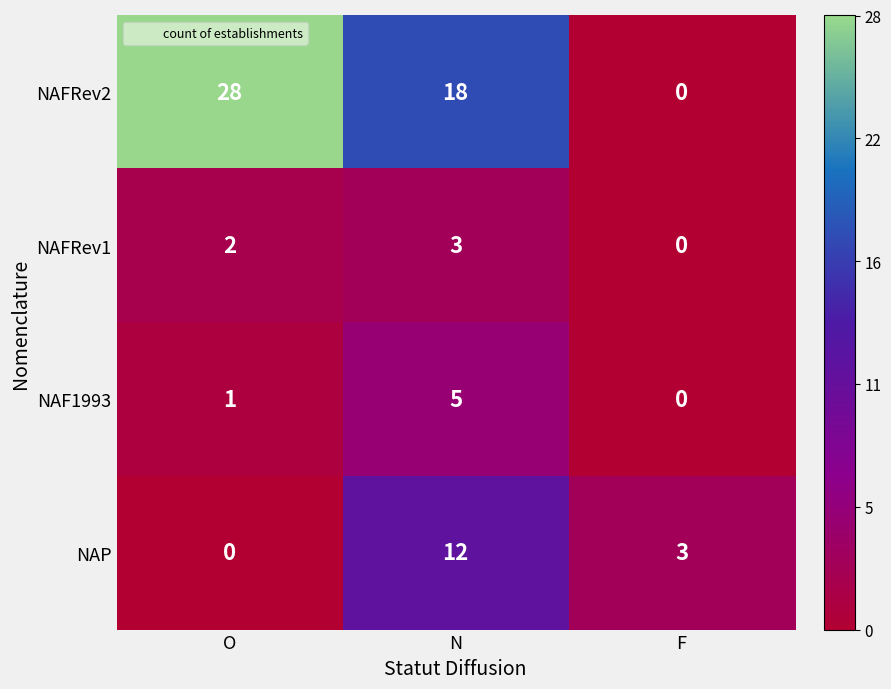

Reading right to left, list all the values displayed in this chart.

NAFRev2: 0	18	28
NAFRev1: 0	3	2
NAF1993: 0	5	1
NAP: 3	12	0